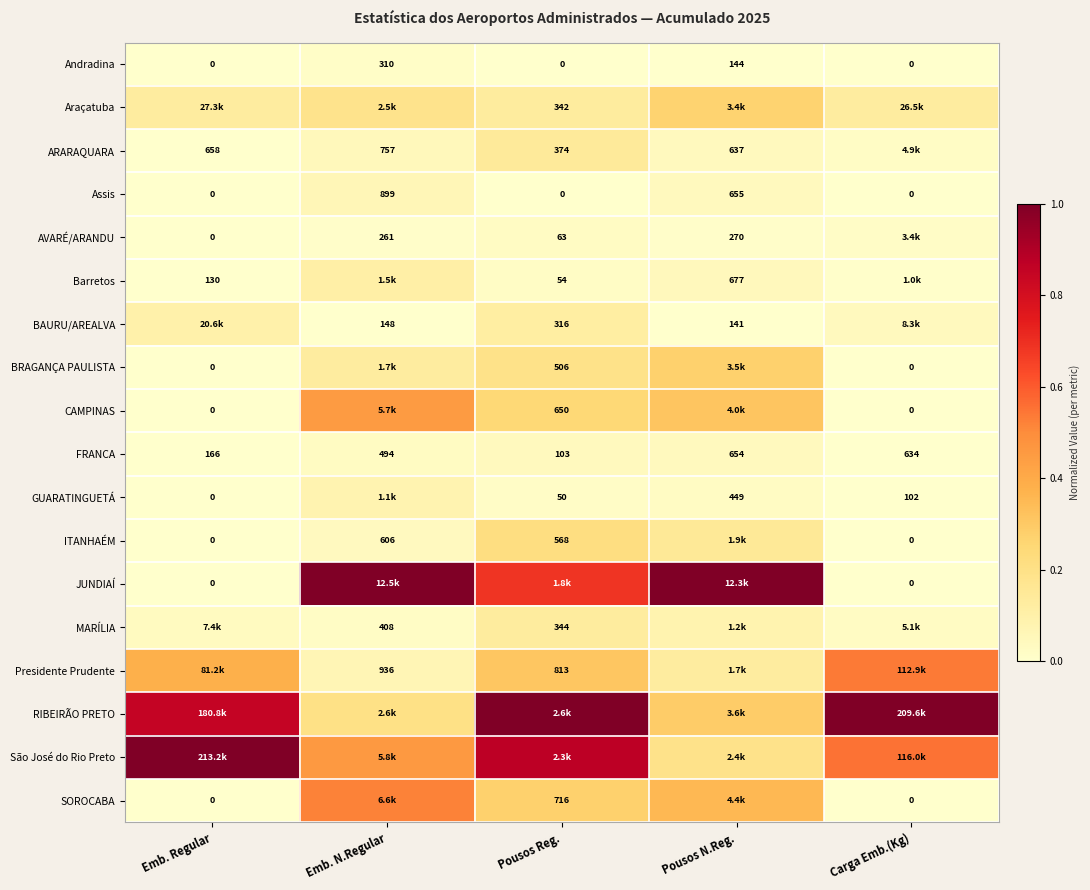

Is the value of ITANHAÉM at Pousos Reg. greater than the value of GUARATINGUETÁ at Pousos Reg.?

Yes